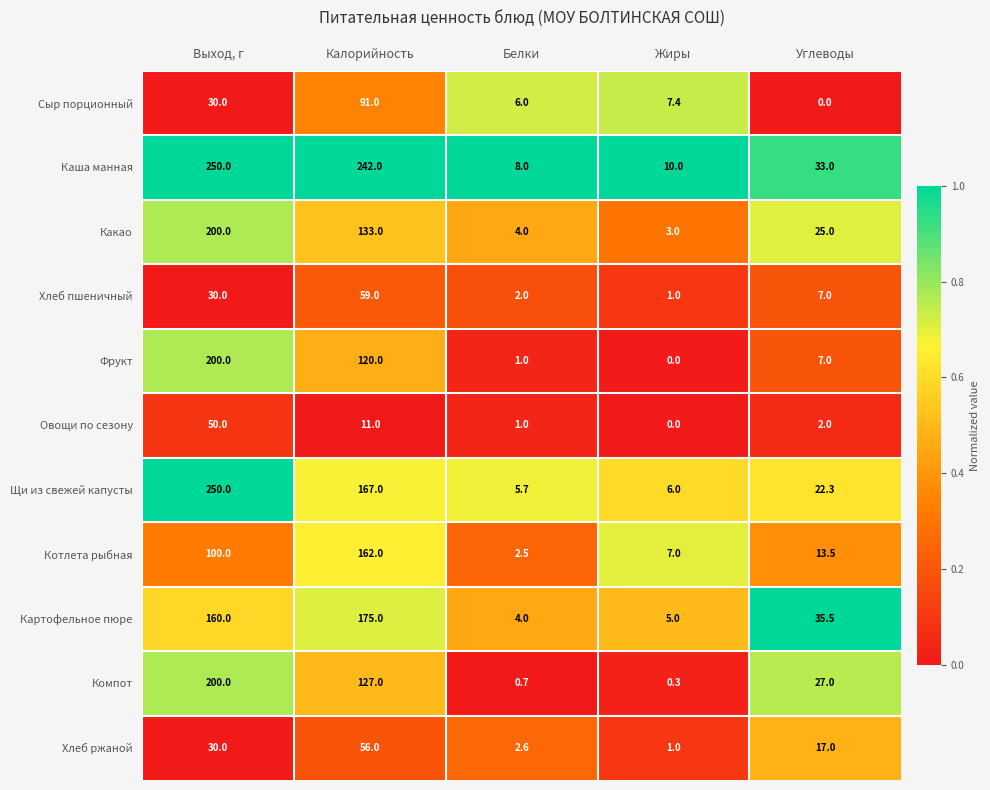

Is it true that Какао equals 4.0 at Белки?

True